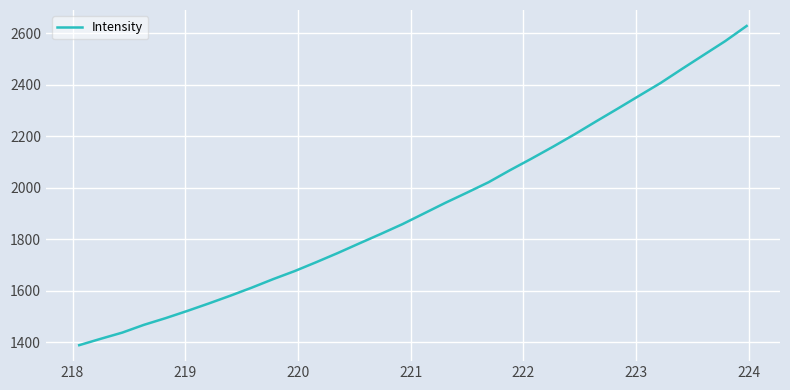

What is the difference between the second highest and second lowest values?

1156.8